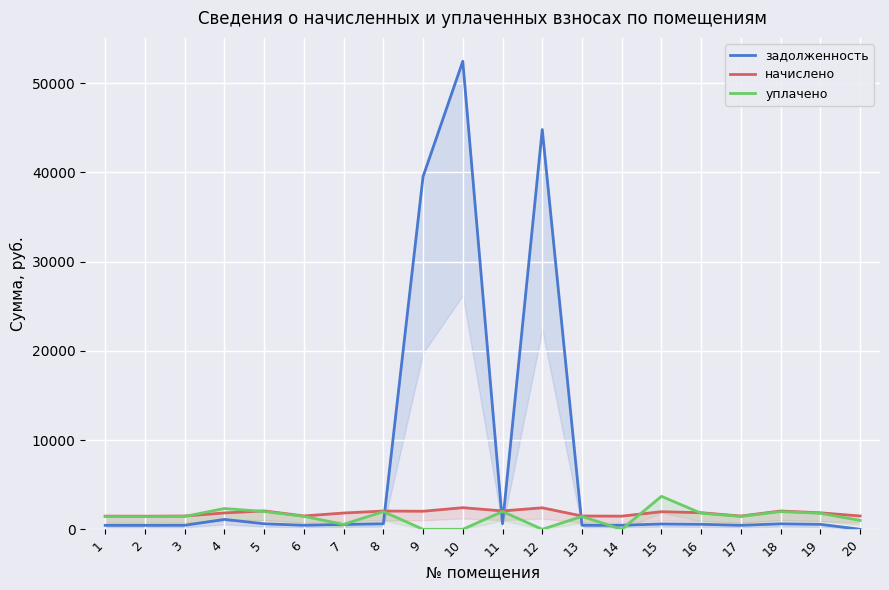

At how many categories does at least one series exceed 32340?

3